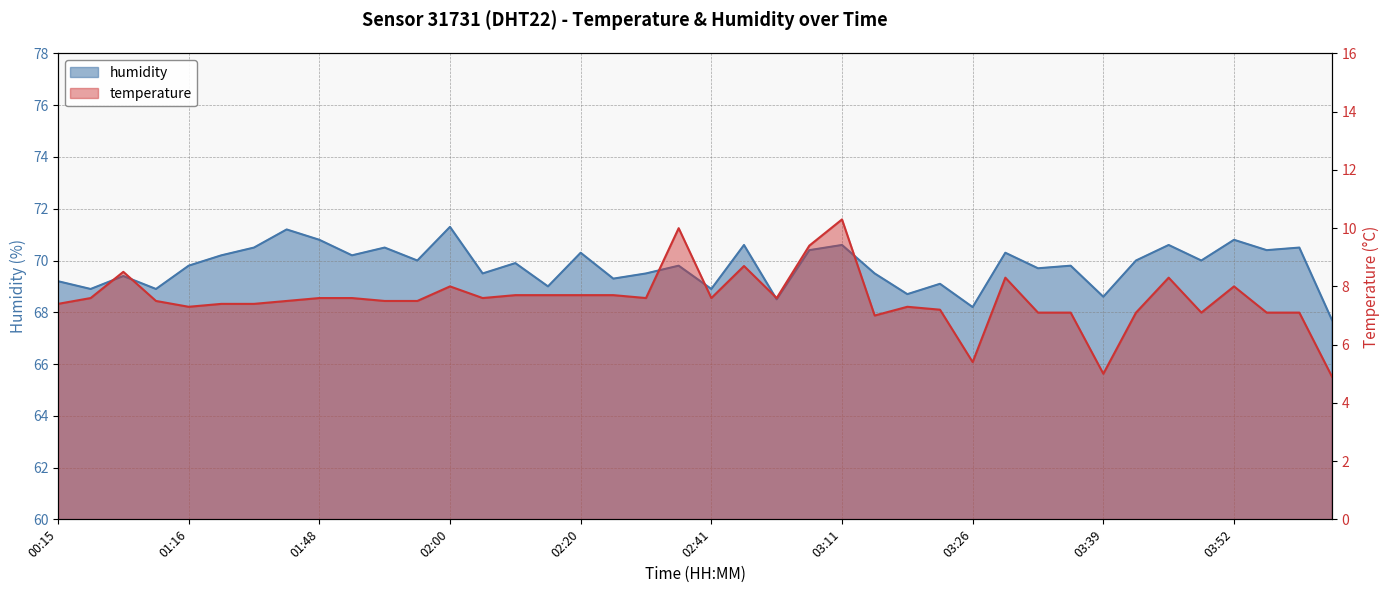

What value does the temperature series have at 03:23?

7.2